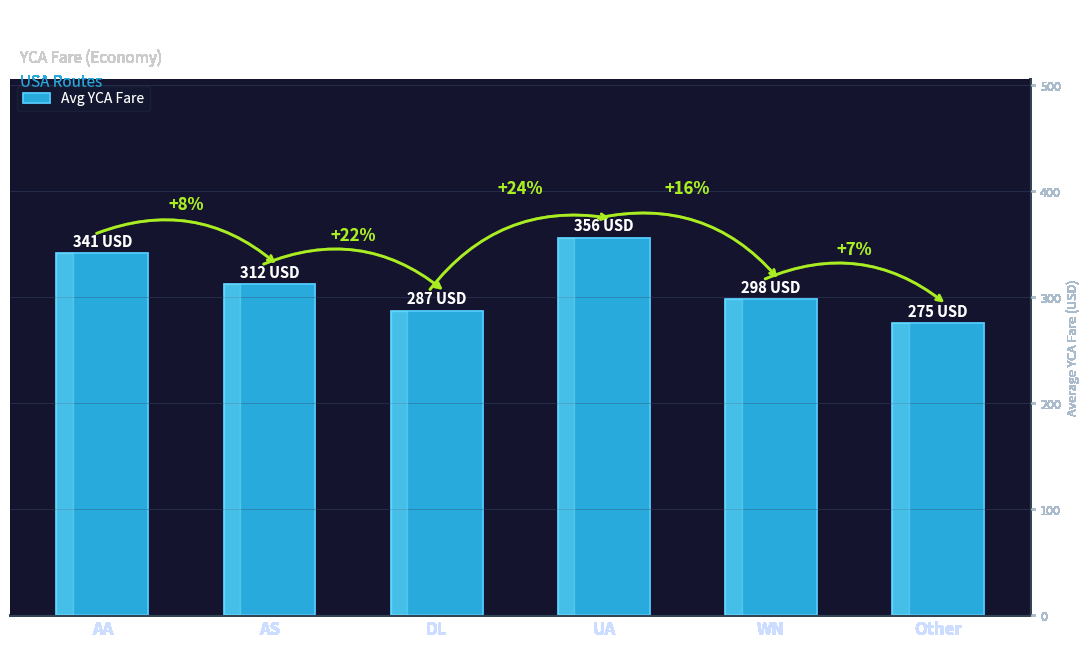

Rank the categories by value from lowest to highest.

Other, DL, WN, AS, AA, UA